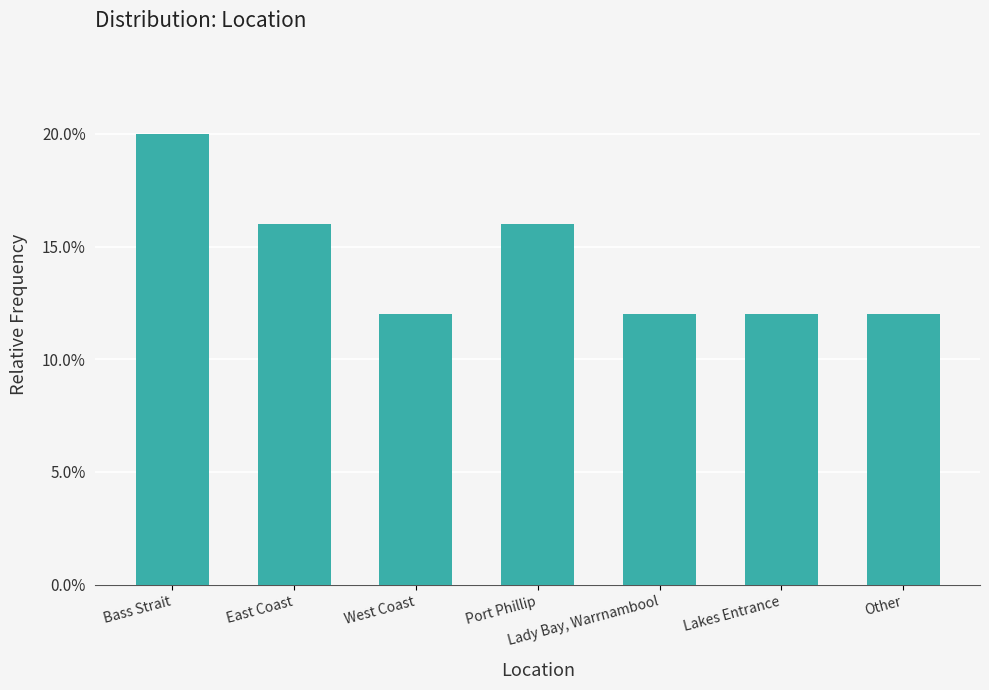

Does the chart contain any negative values?

No